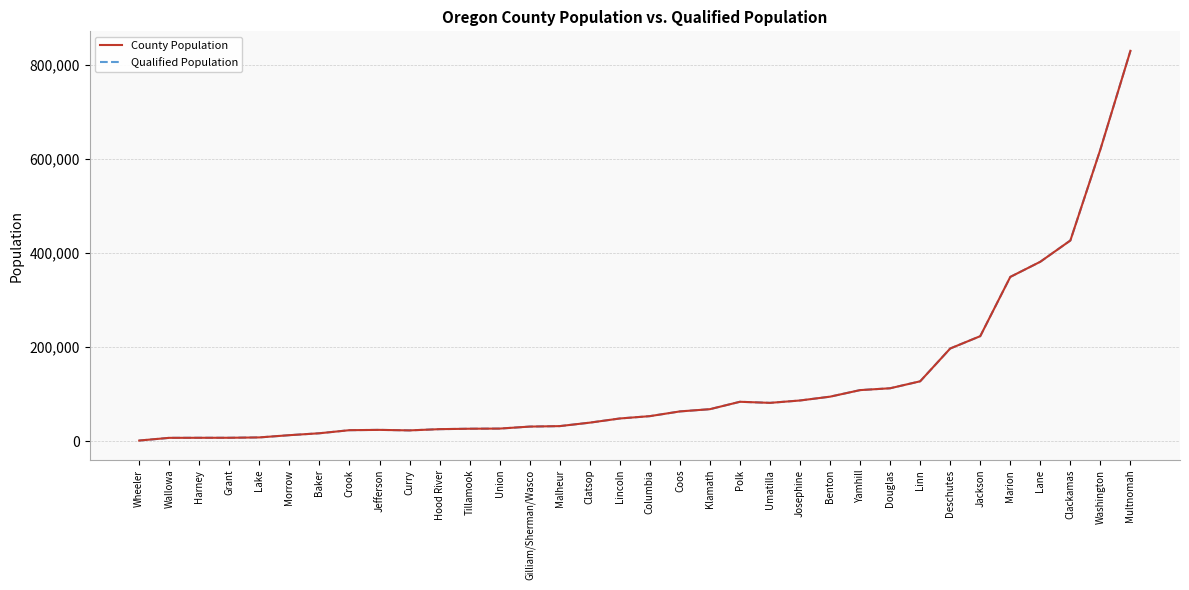

At Crook, list the series in order from smallest to largest.

County Population, Qualified Population